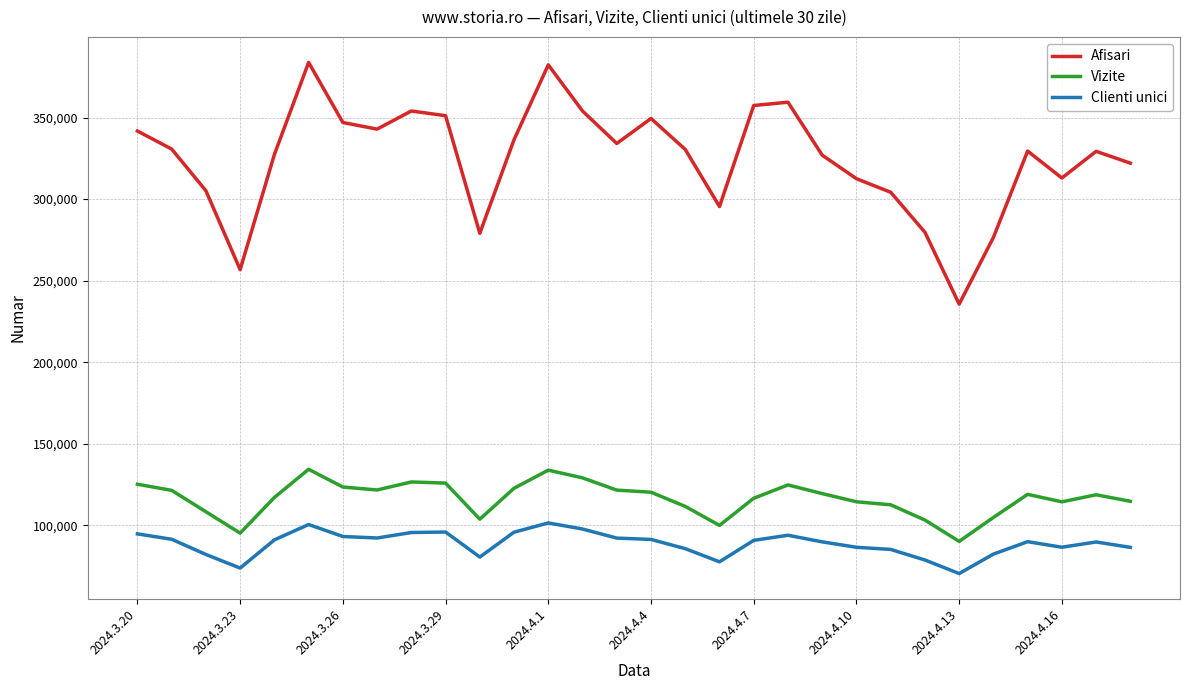

What is the minimum value shown in the chart?

70365